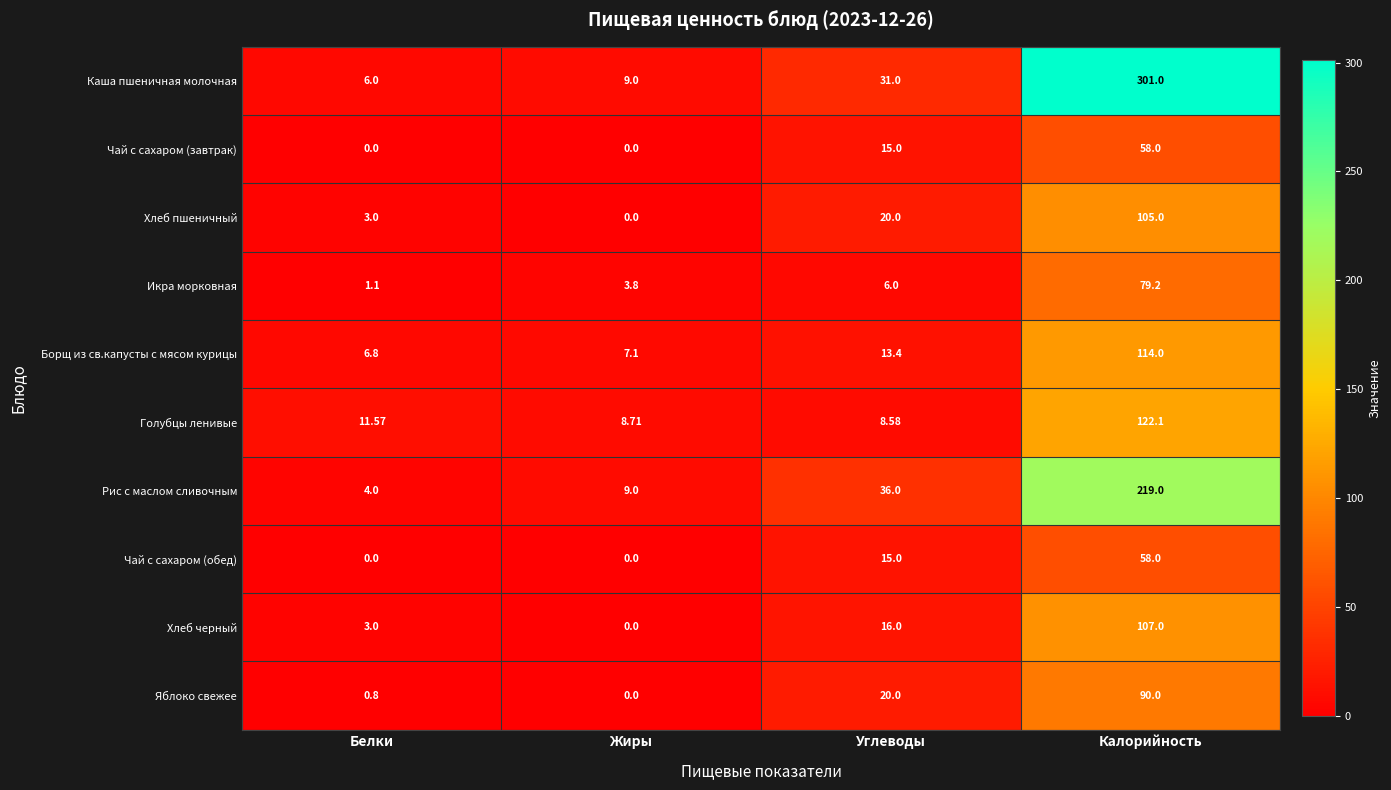

Which series has the largest total across all categories?

Каша пшеничная молочная